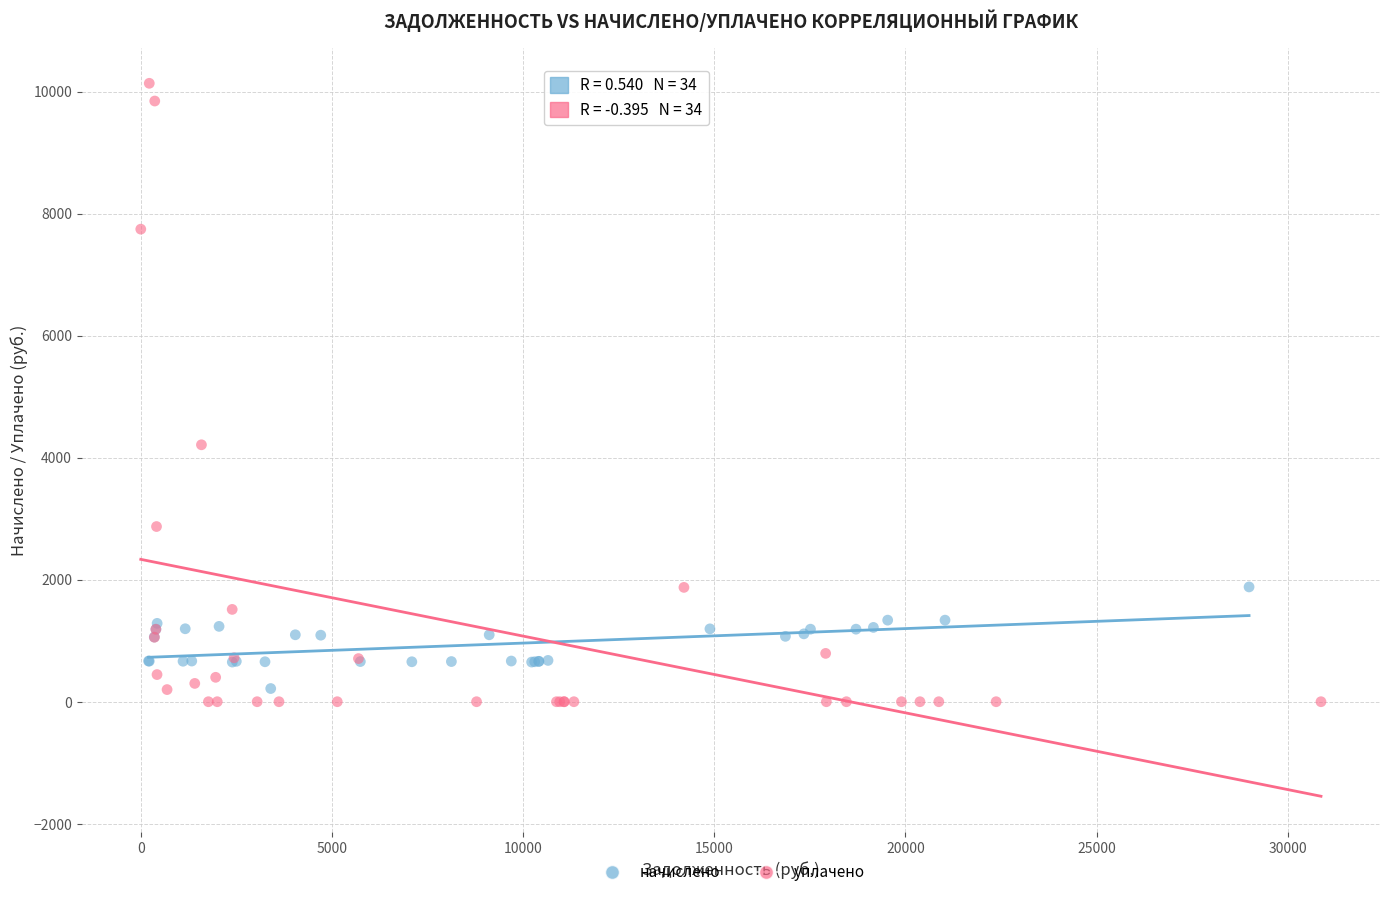

Which series reaches the maximum Y coordinate?

уплачено